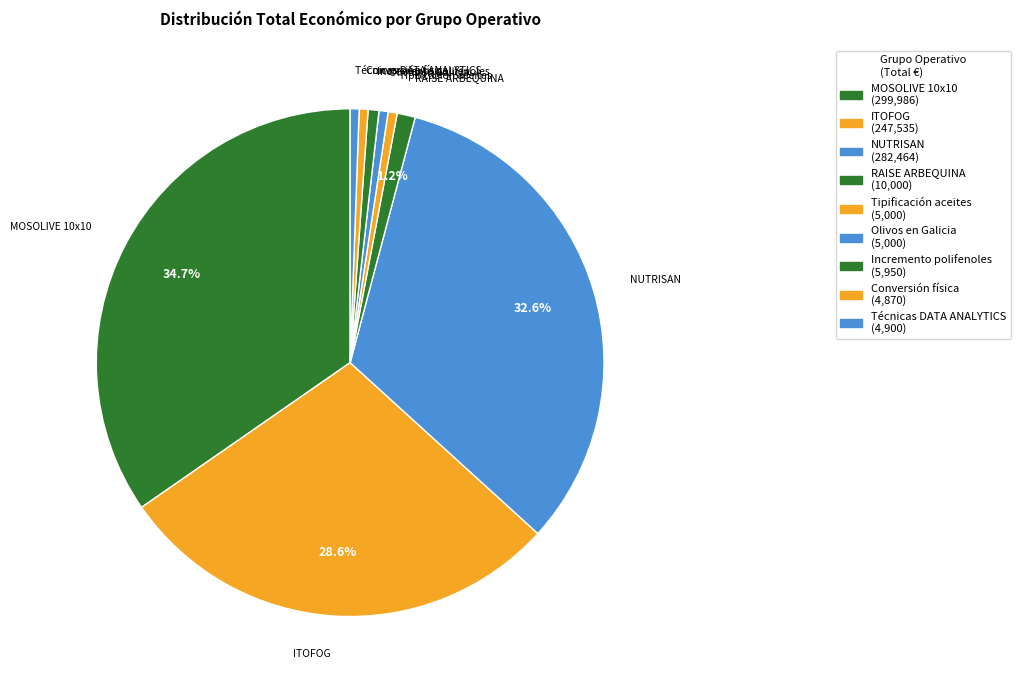

What percentage do Olivos en Galicia and MOSOLIVE 10x10 together represent?

35.2%